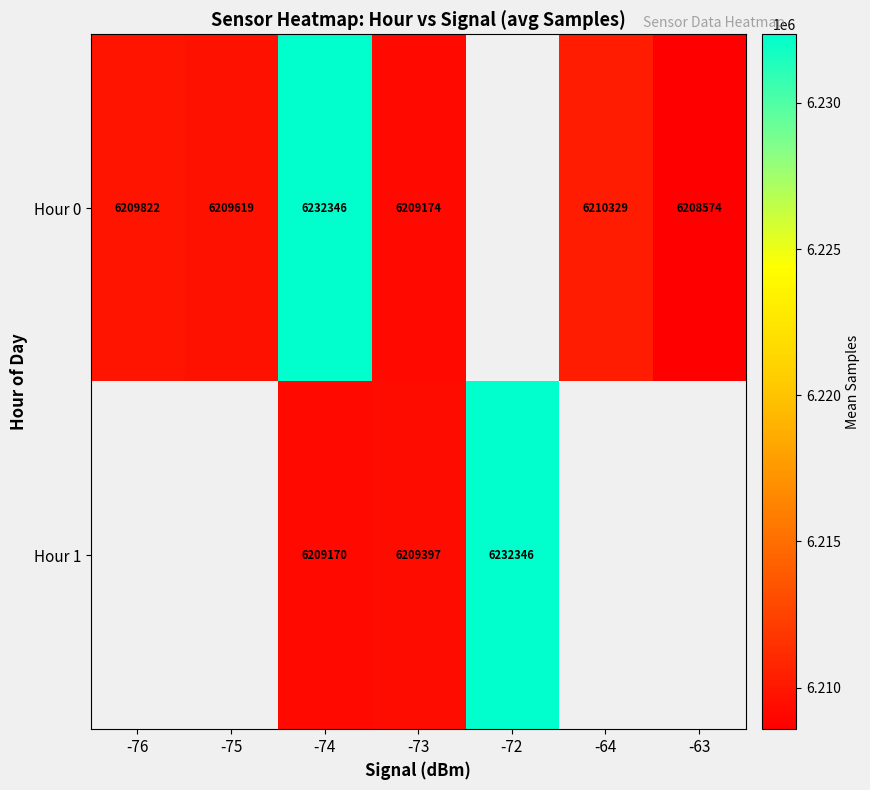

At -73, list the series in order from smallest to largest.

Hour 0, Hour 1